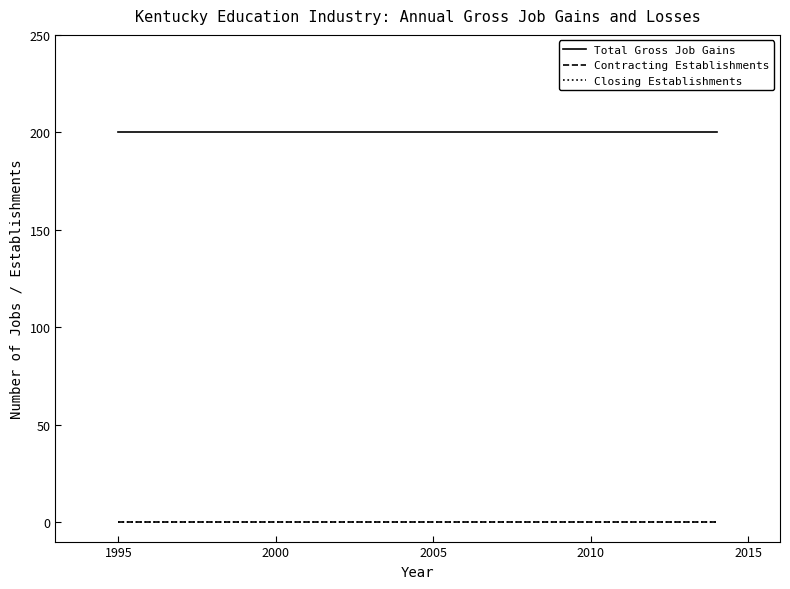

Is this an area chart (filled region under the line)?

No